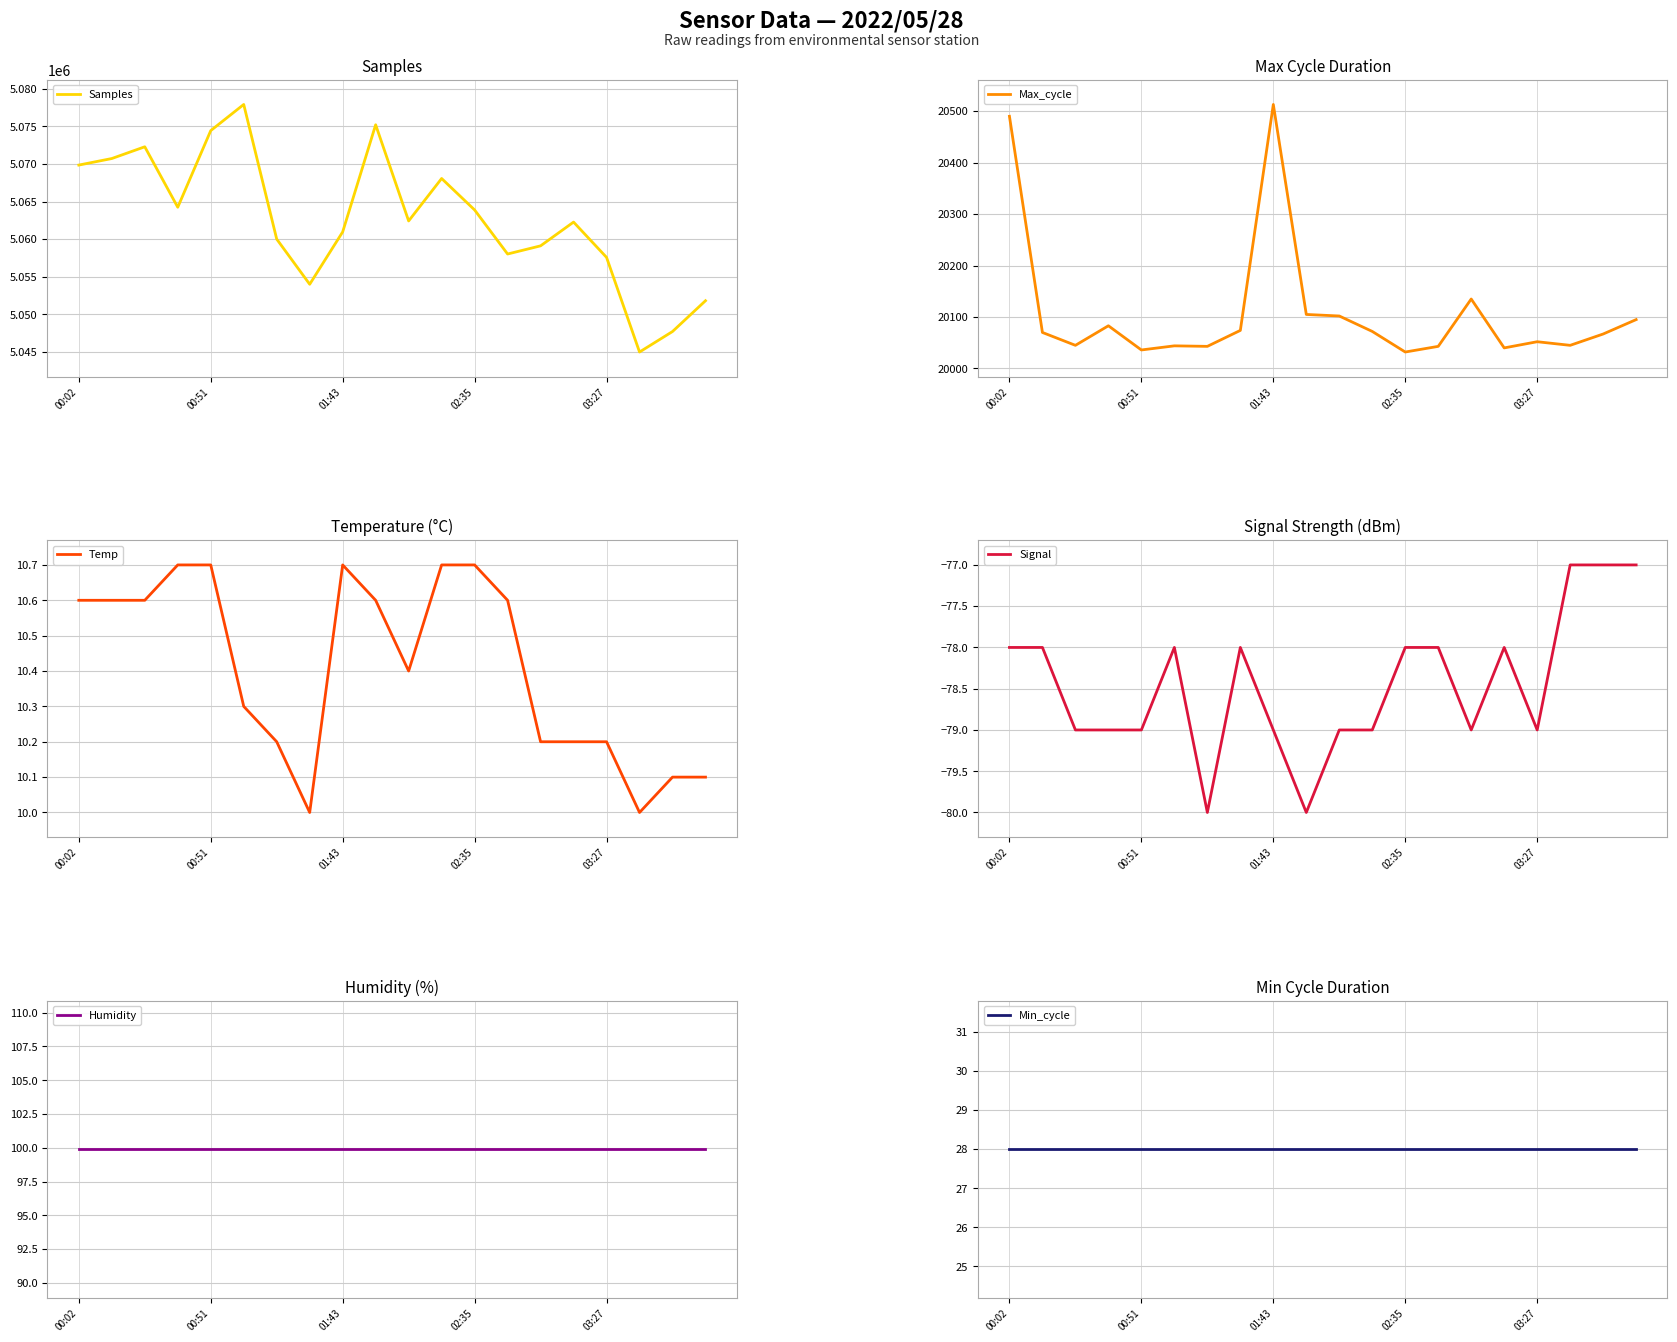

The value of Temp at 01:43 is 4.2. True or false?

False